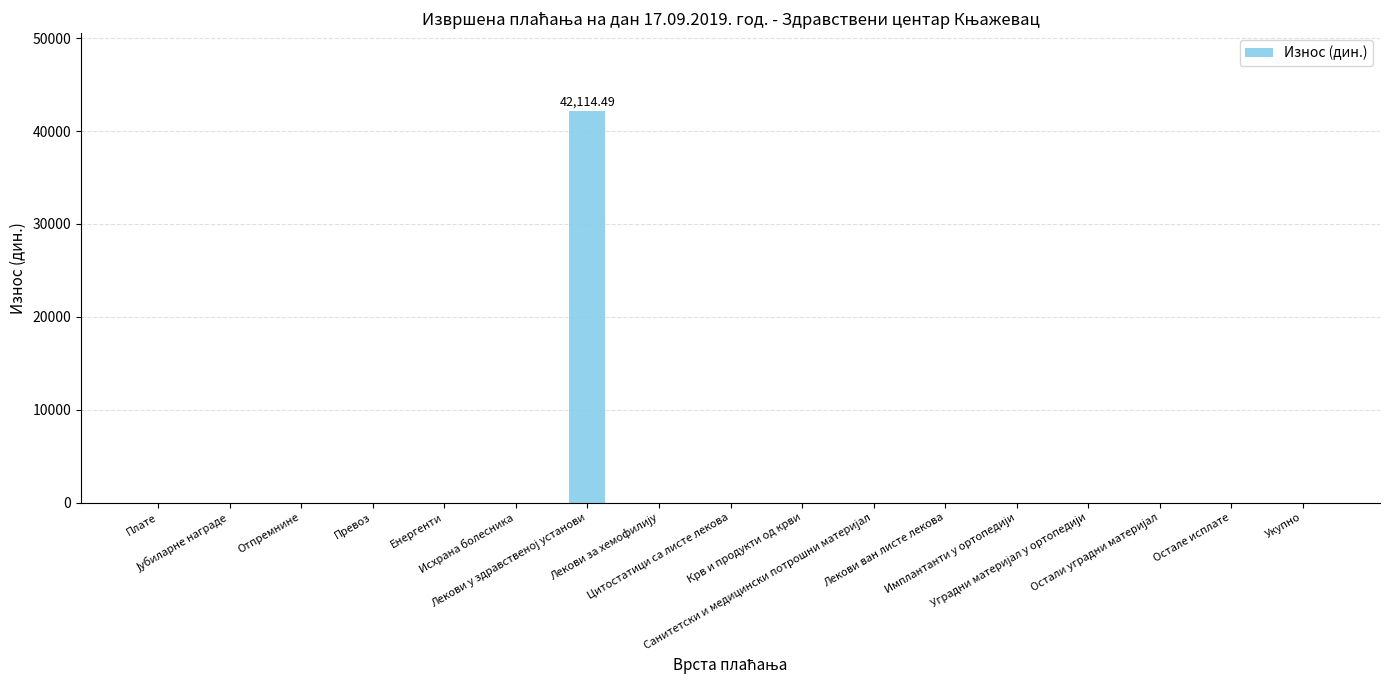

What is the difference between the maximum and minimum values?

42114.5